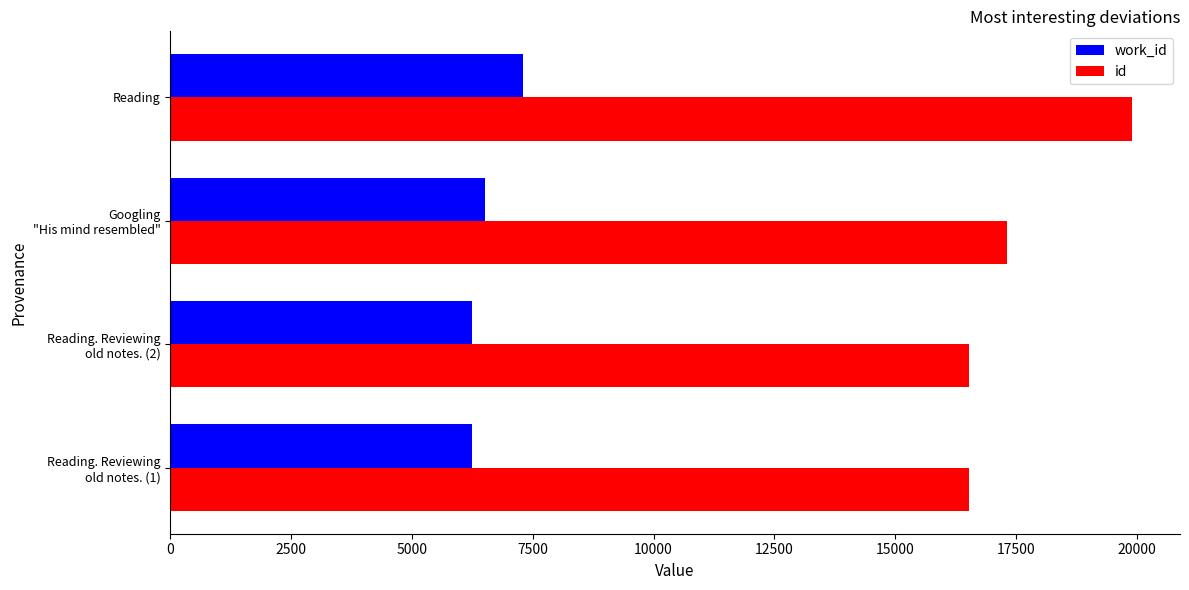

Which category has the highest value in the id series?

Reading